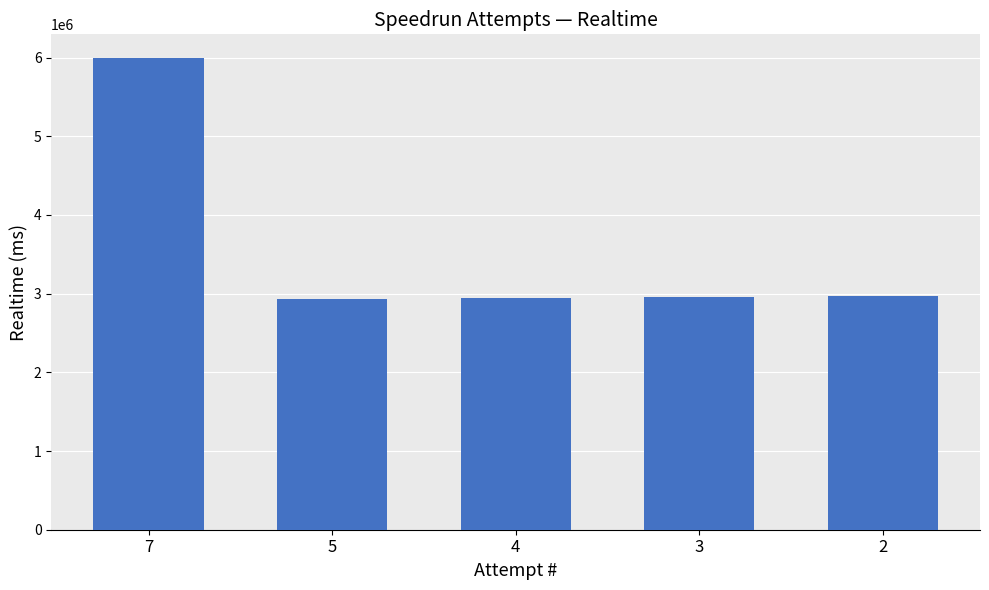

Where does the data first go above 2963469?

7